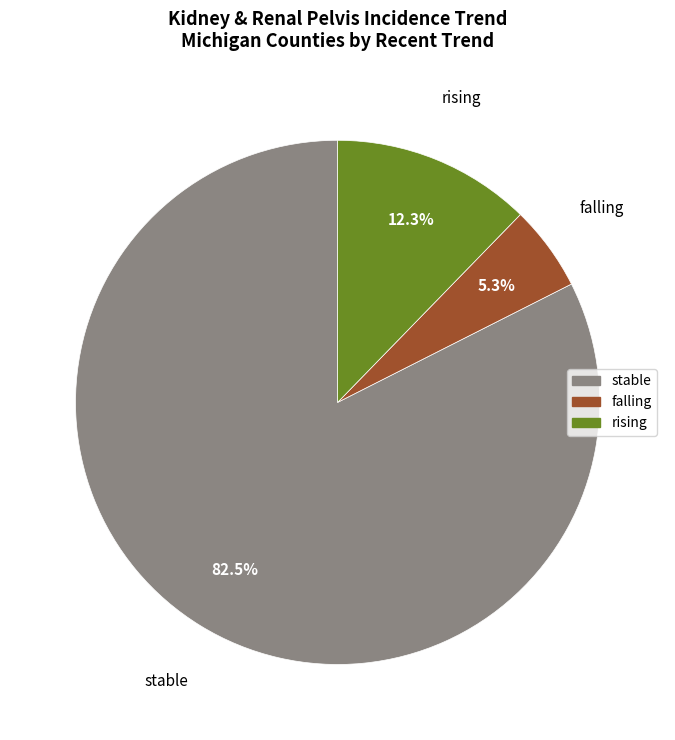

The stable slice represents 69% of the pie. True or false?

False